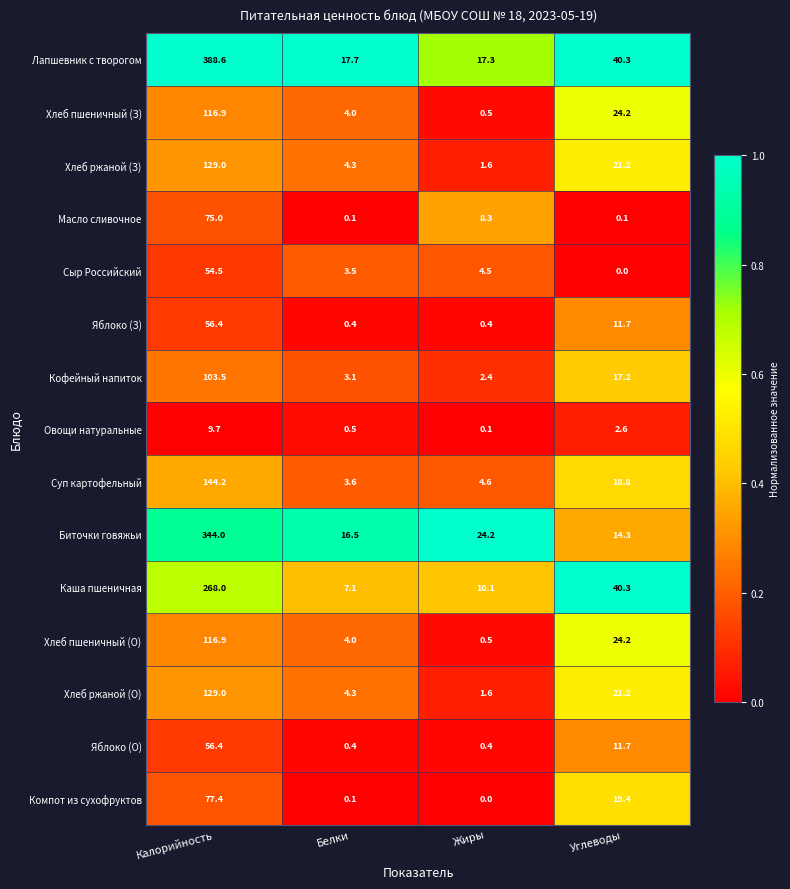

Which series changed the most between Жиры and Углеводы?

Каша пшеничная